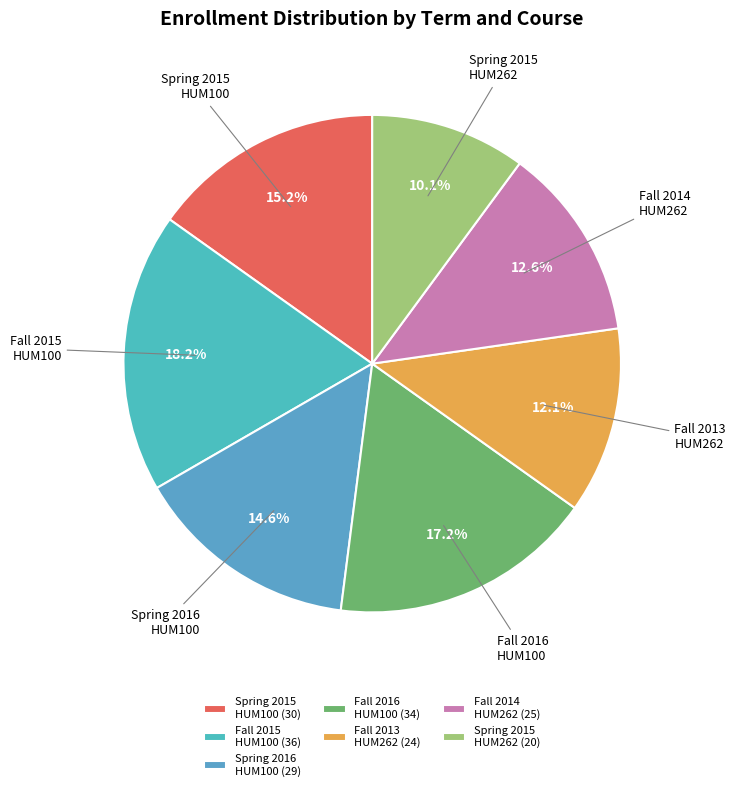

Which has a higher value, Fall 2013 HUM262 or Fall 2015 HUM100?

Fall 2015 HUM100